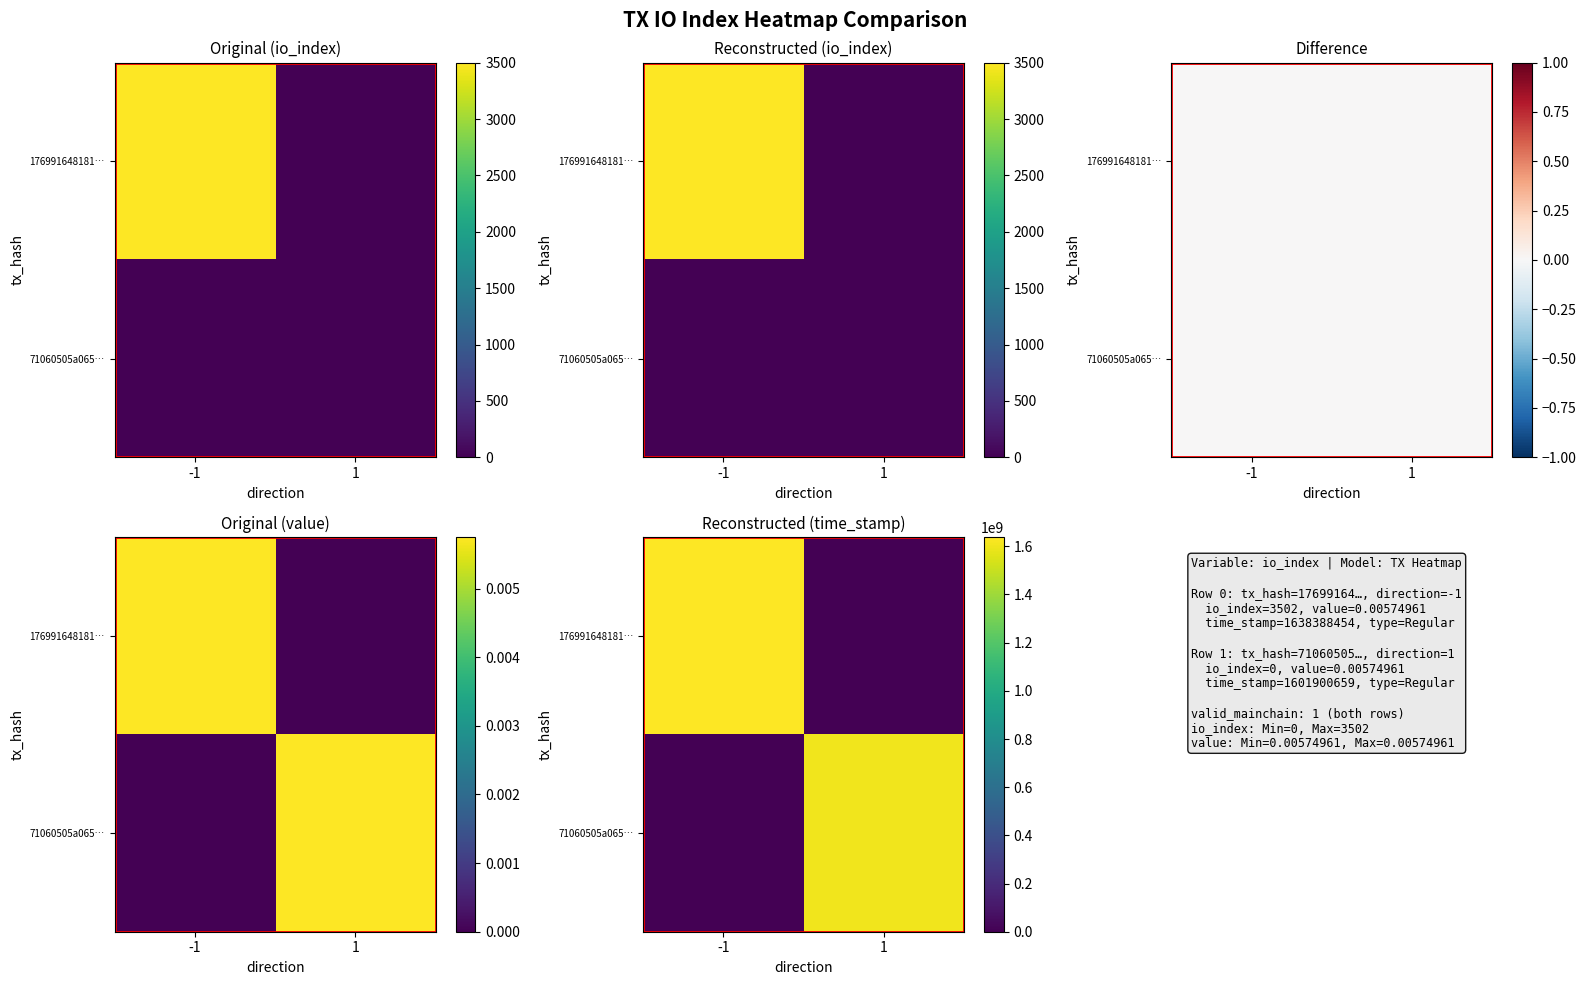

What is the greatest value displayed?

1638388454